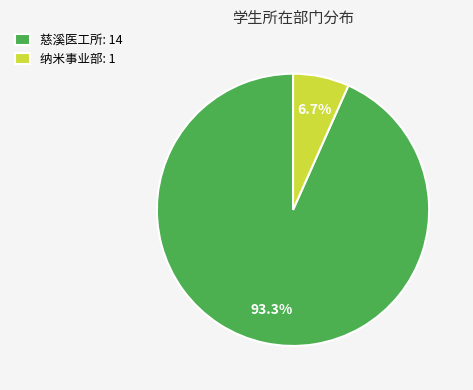

How many slices are in this pie chart?

2